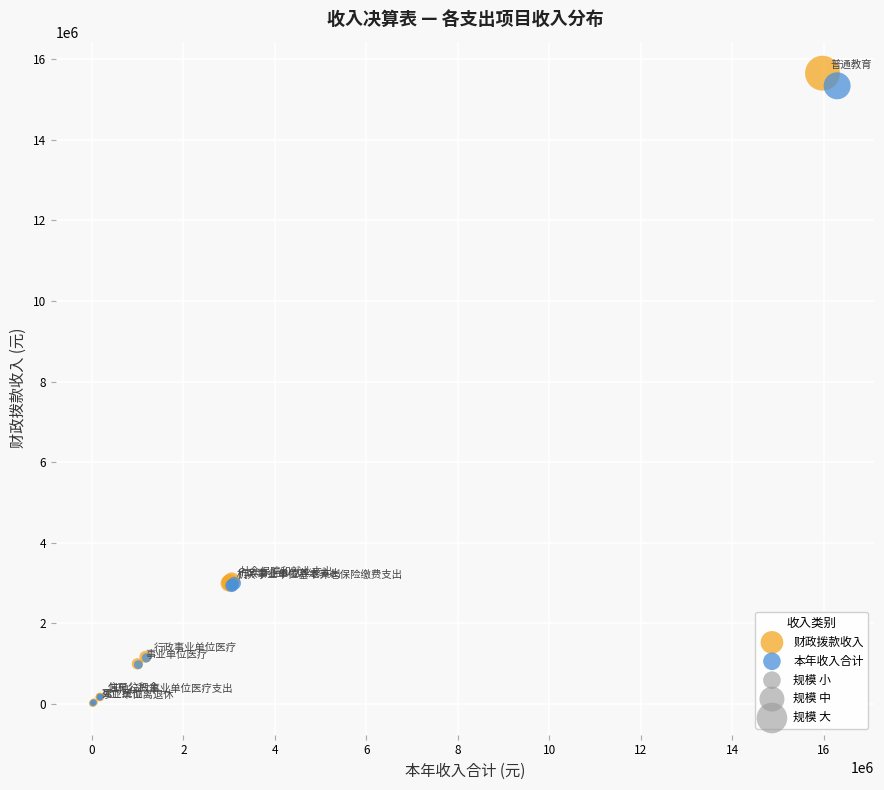

Which series has the widest spread of Y values?

财政拨款收入